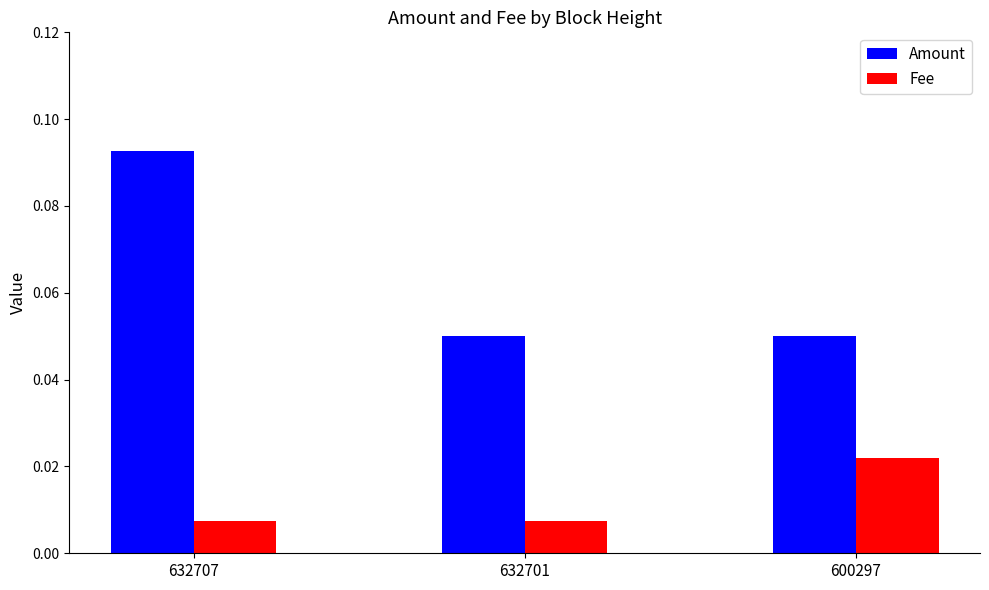

Count the Fee values in the range 0 to 1.

3